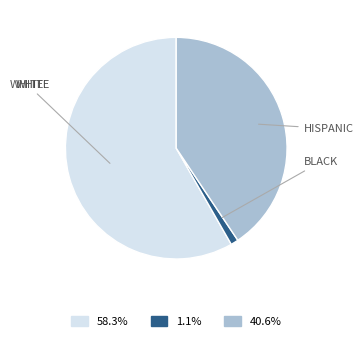

Count the number of slices in the pie.

3